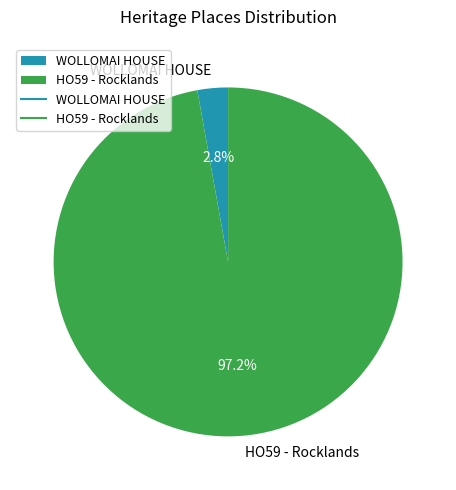

How many slices are in this pie chart?

2